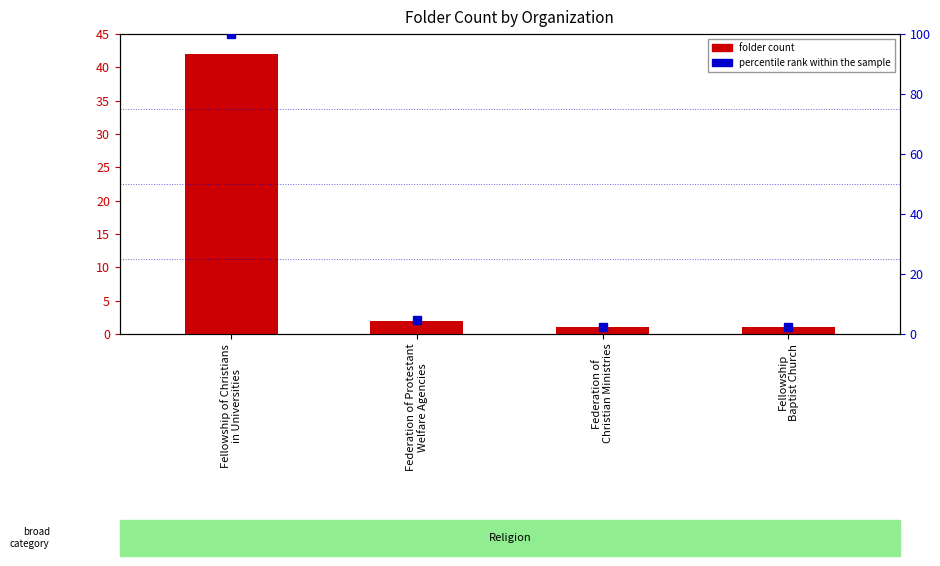

Which category has the lowest value in the percentile rank within the sample series?

Federation of
Christian Ministries